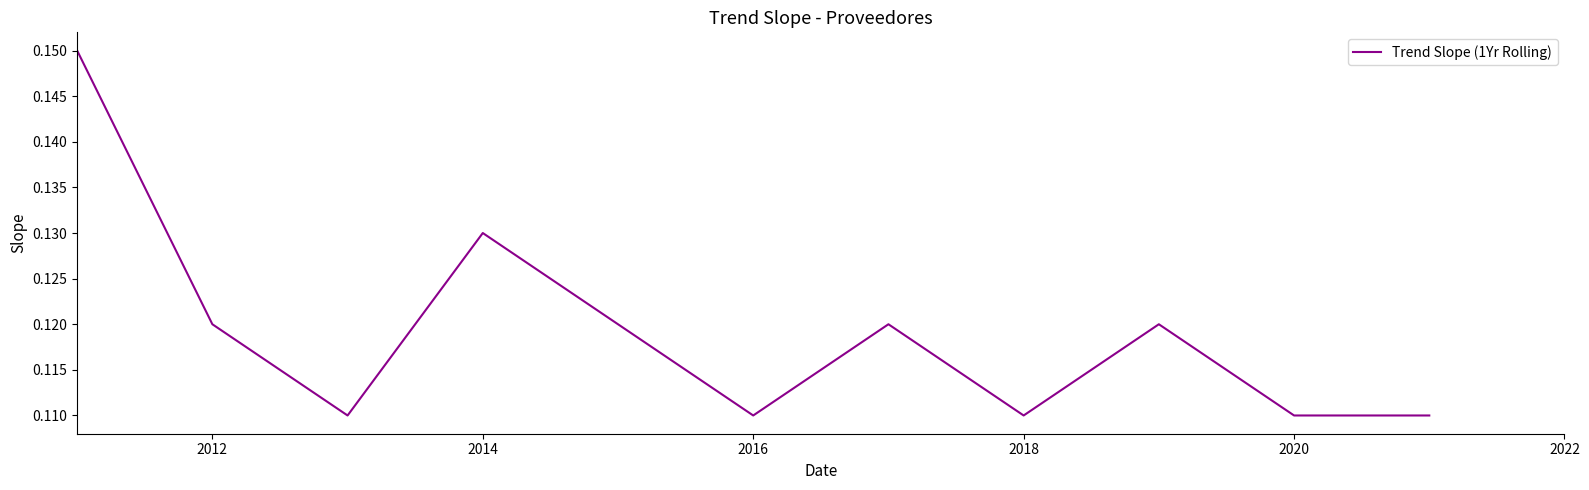

Is it true that the value at 2018 is 0.2?

False